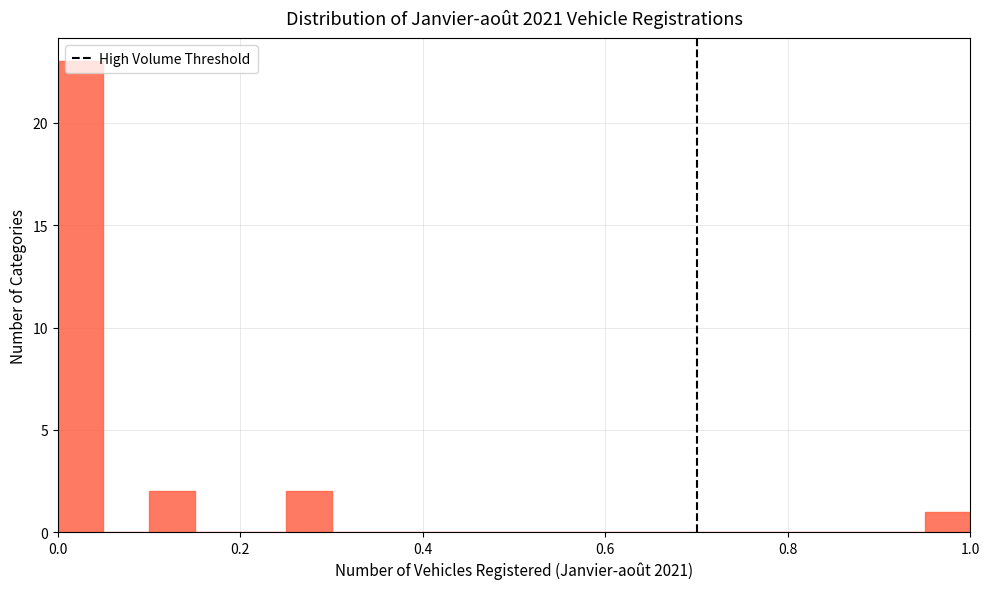

Read against the x-axis, roughly where is the centre of the tallest bar?

0.02